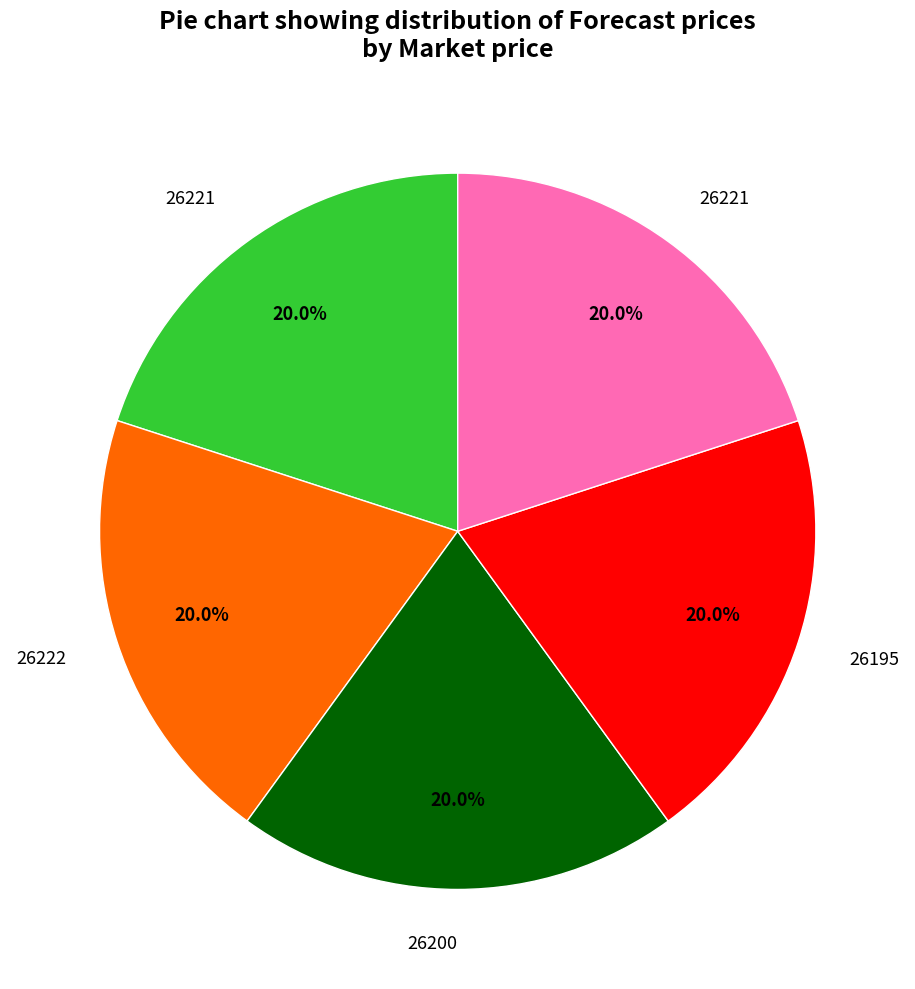

Does any single category account for the majority?

No